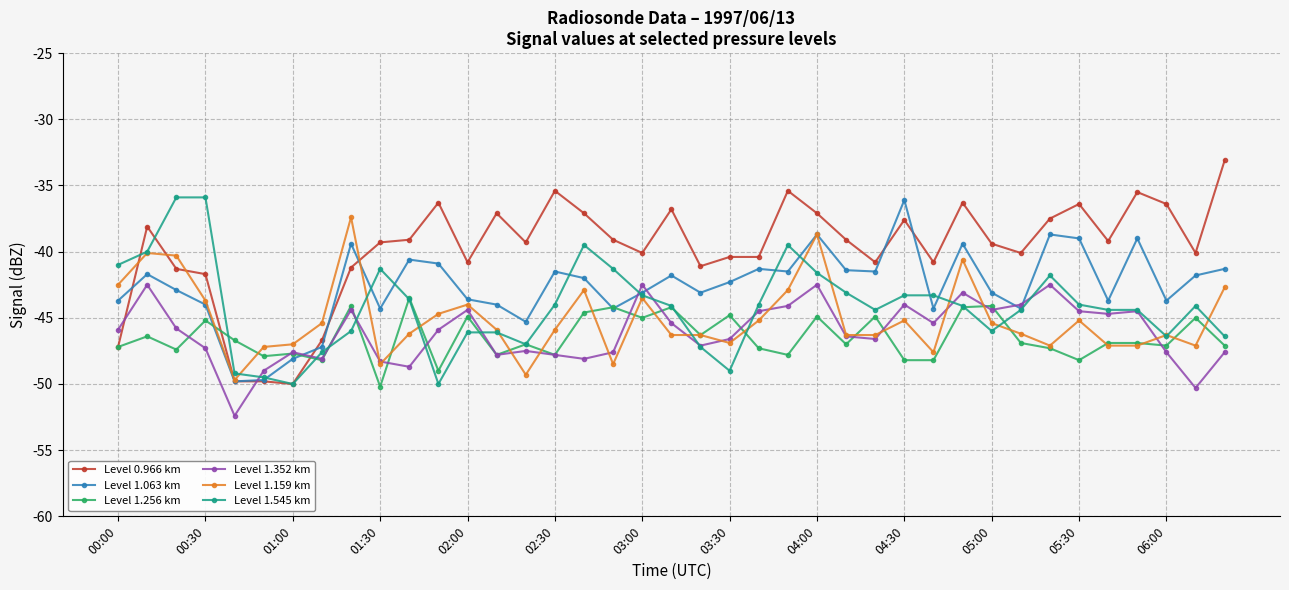

What is the lowest value of the Level 1.063 km series?

-49.8